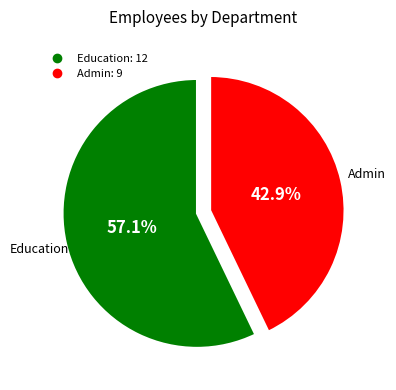

Between Education and Admin, which is larger?

Education